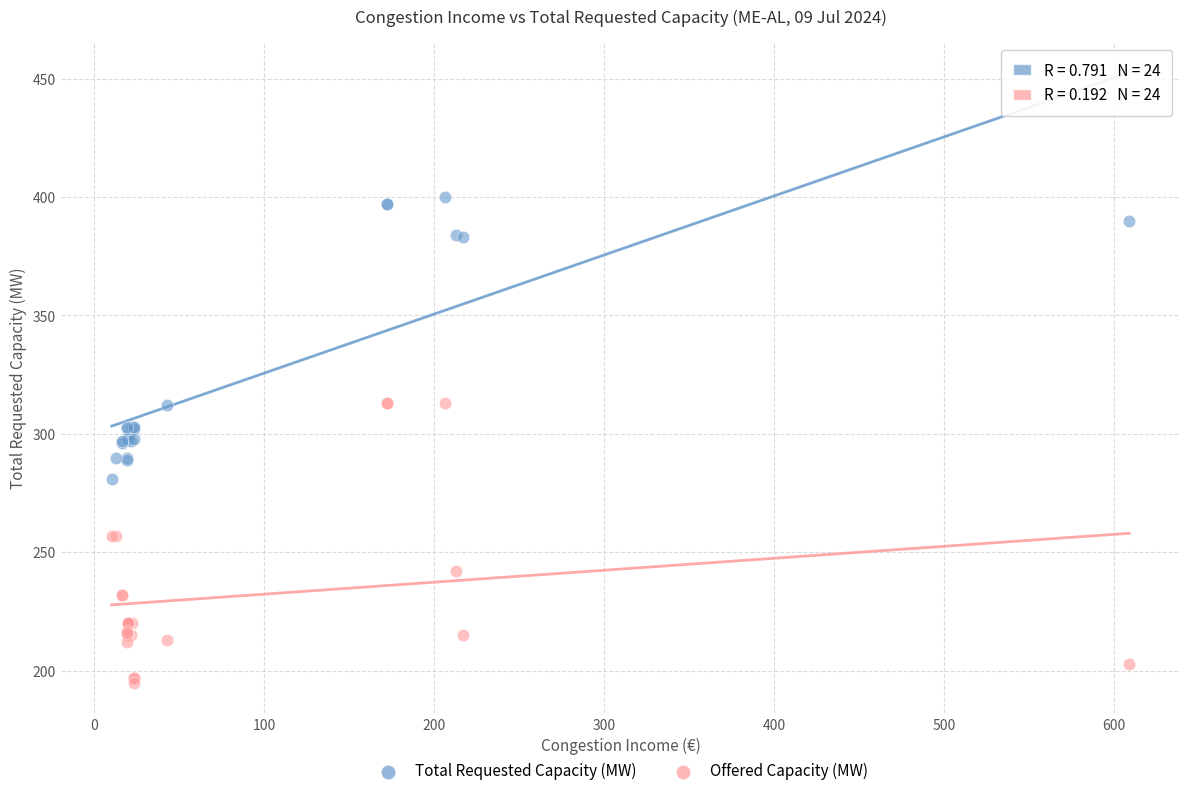

Which series reaches the maximum Y coordinate?

Total Requested Capacity (MW)